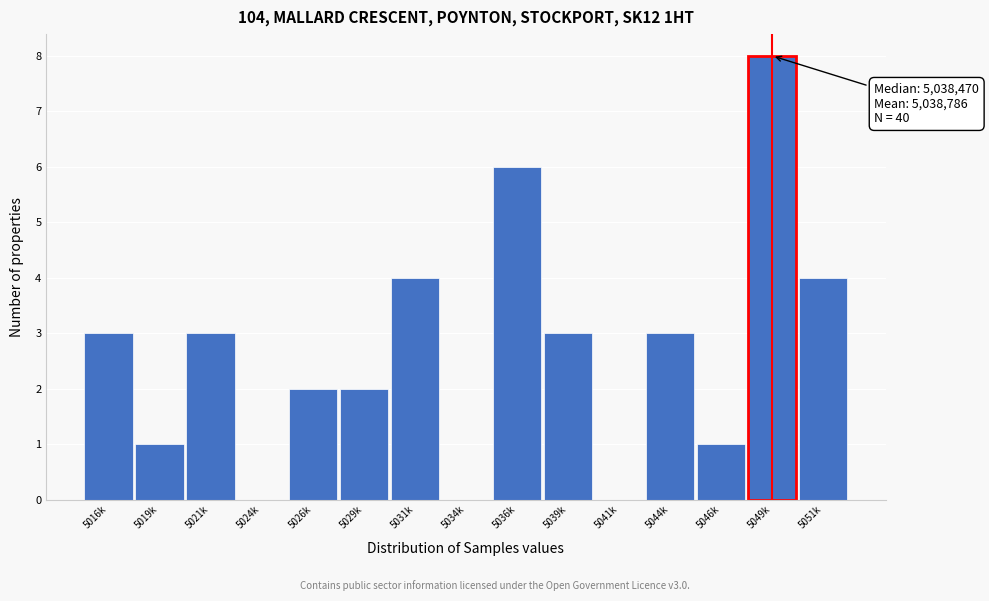

Reading right to left, transcribe all the data shown in this chart.

5051k=4	5049k=8	5046k=1	5044k=3	5041k=0	5039k=3	5036k=6	5034k=0	5031k=4	5029k=2	5026k=2	5024k=0	5021k=3	5019k=1	5016k=3